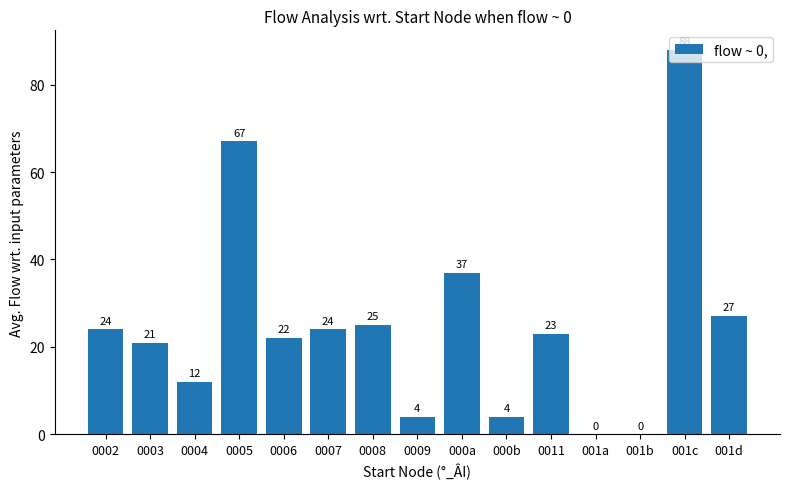

What is the change in value from 0006 to 0011?

+1